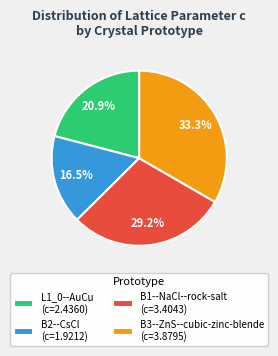

How many segments does this pie chart have?

4